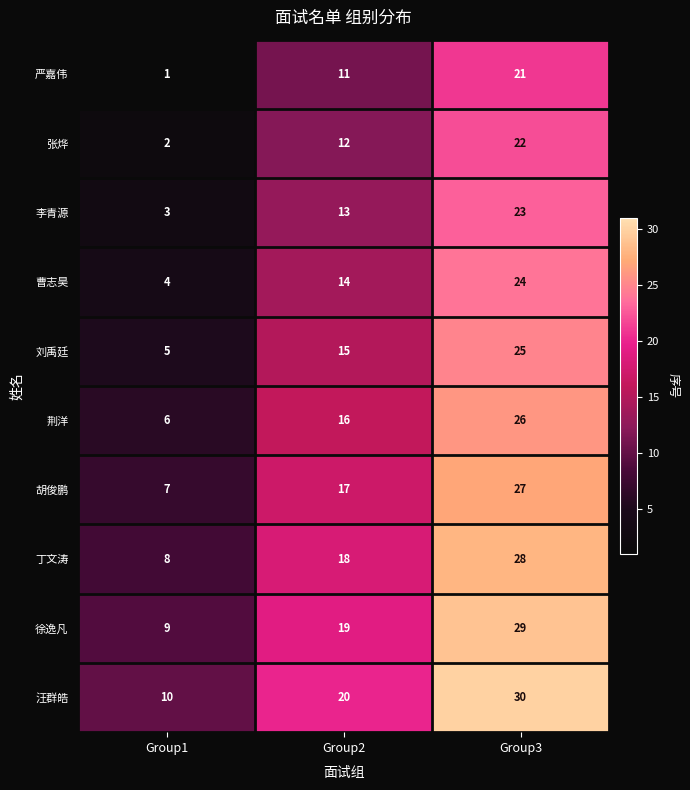

What value does the 荆洋 series have at Group2?

16